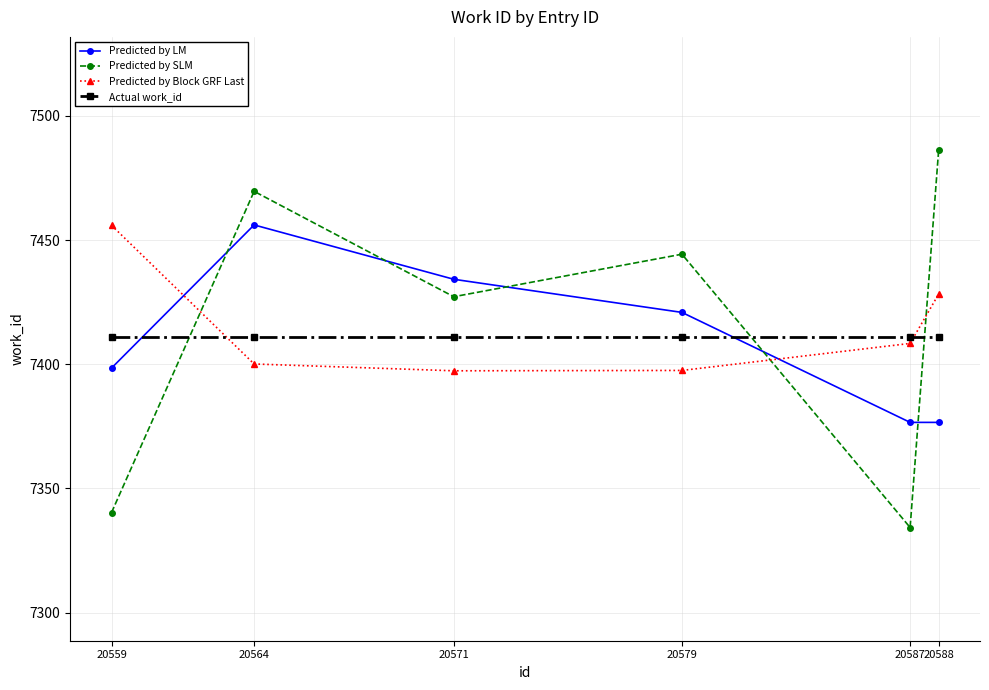

What is the minimum value shown in the chart?

7334.3